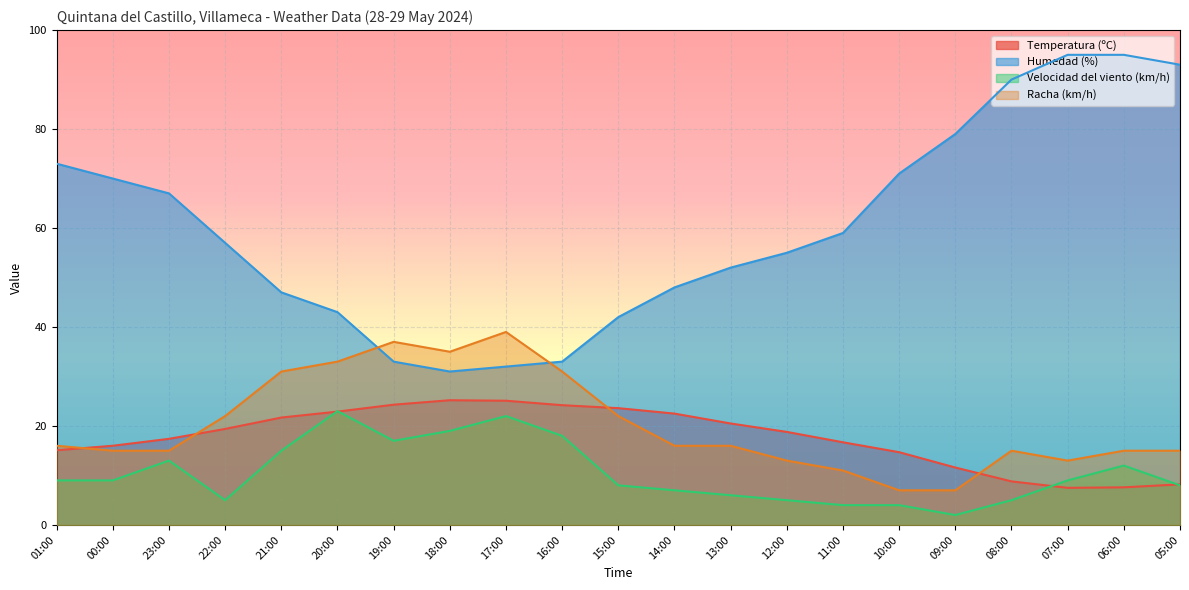

After their last crossing, which series has the higher values: Velocidad del viento (km/h) or Temperatura (ºC)?

Temperatura (ºC)